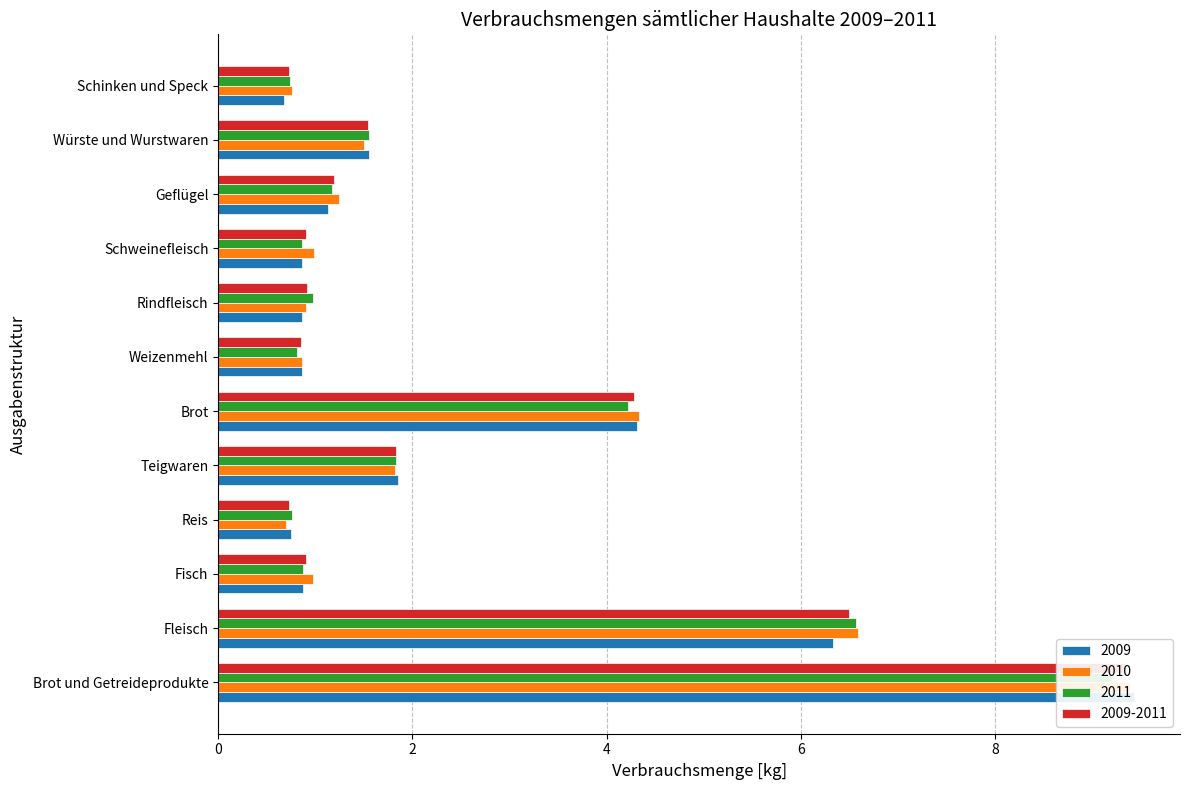

What is the difference between the maximum and minimum values in the 2011 series?

8.5